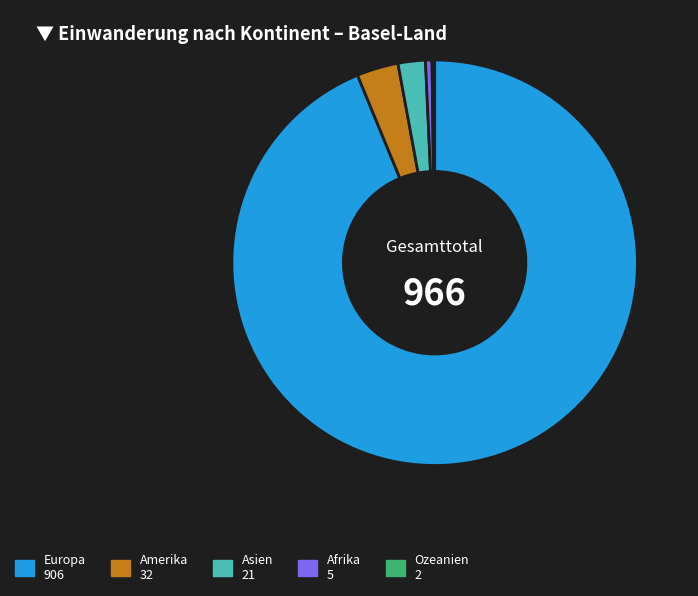

Which has a higher value, Amerika 32 or Europa 906?

Europa 906